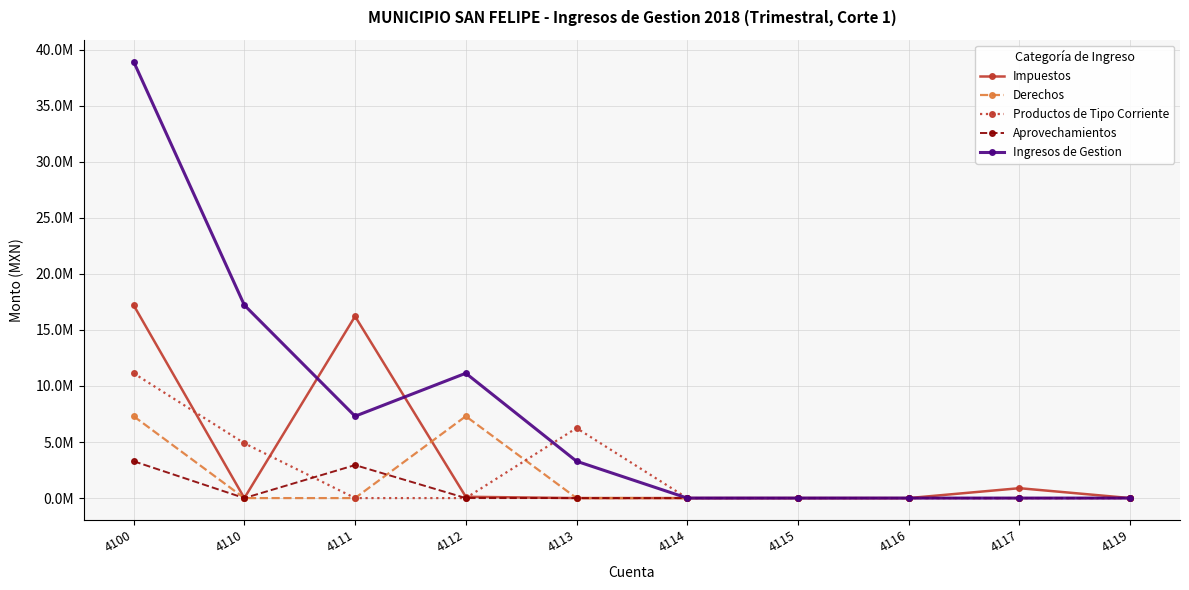

In Impuestos, how many points are lower than both neighbors (excluding endpoints)?

1